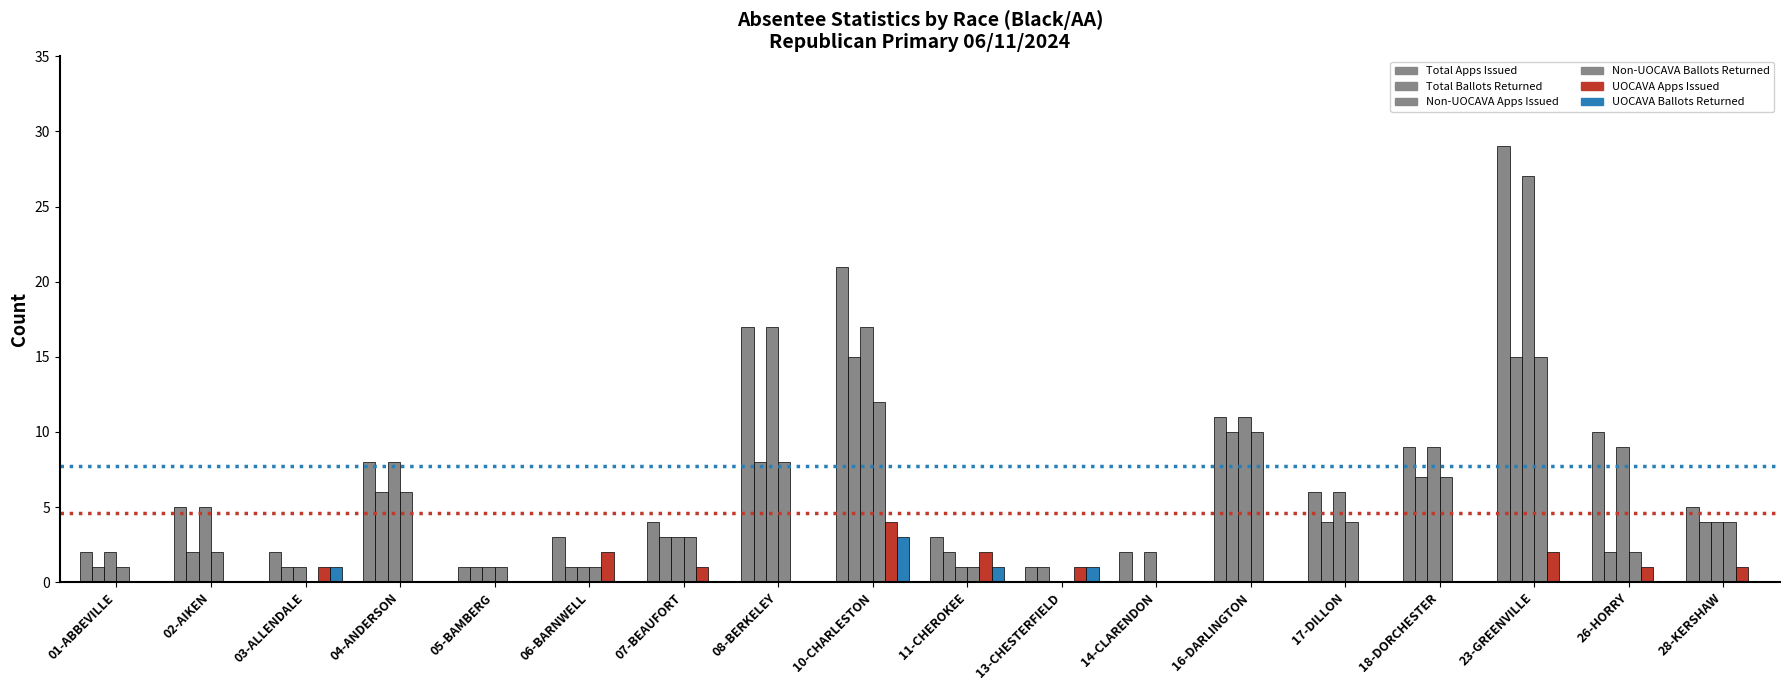

Rank the categories by Non-UOCAVA Apps Issued value from highest to lowest.

23-GREENVILLE, 08-BERKELEY, 10-CHARLESTON, 16-DARLINGTON, 18-DORCHESTER, 26-HORRY, 04-ANDERSON, 17-DILLON, 02-AIKEN, 28-KERSHAW, 07-BEAUFORT, 01-ABBEVILLE, 14-CLARENDON, 03-ALLENDALE, 05-BAMBERG, 06-BARNWELL, 11-CHEROKEE, 13-CHESTERFIELD